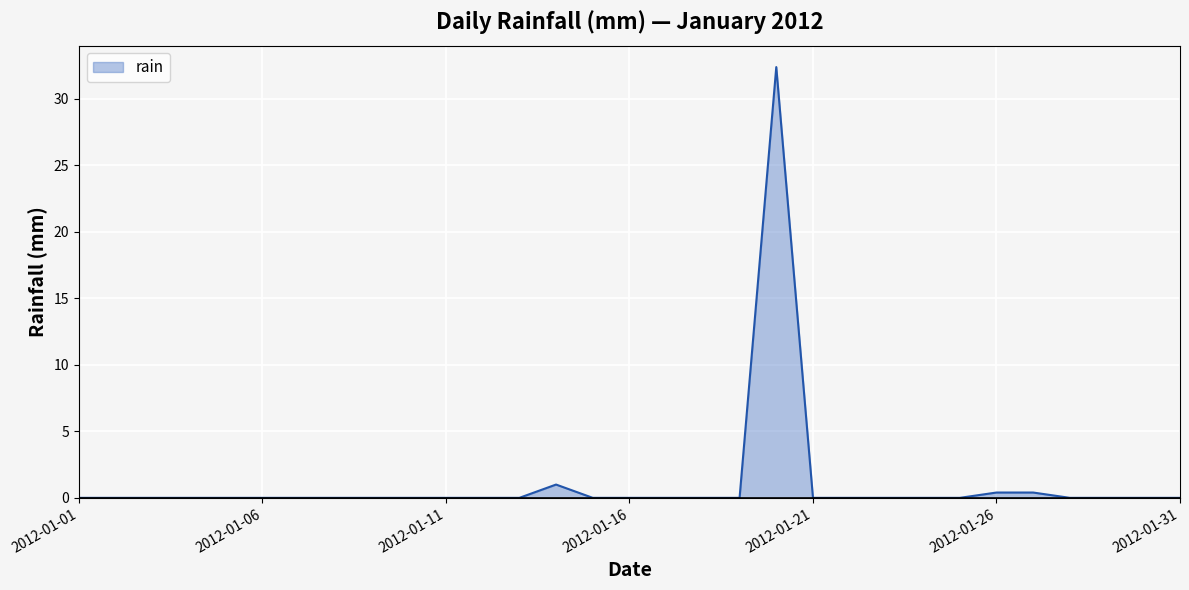

What is the maximum value shown in the chart?

32.4